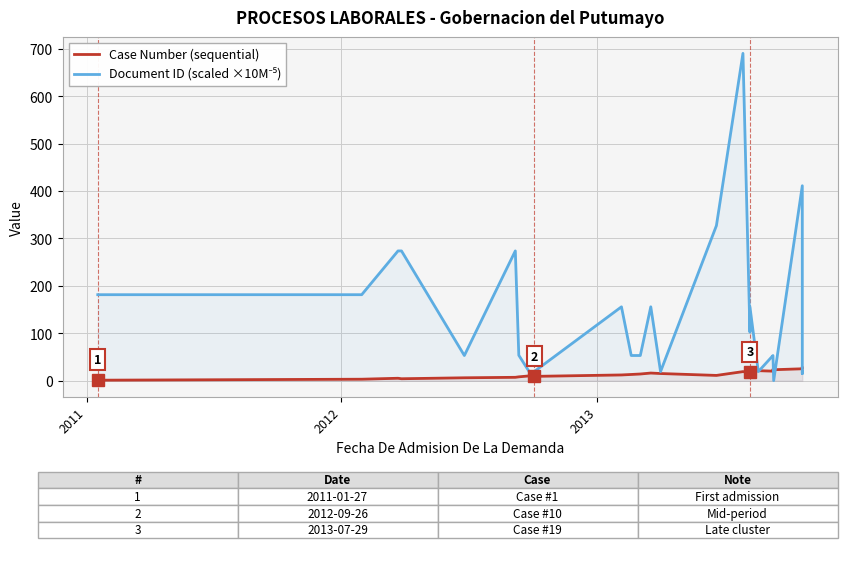

At how many categories does at least one series exceed 426?

1